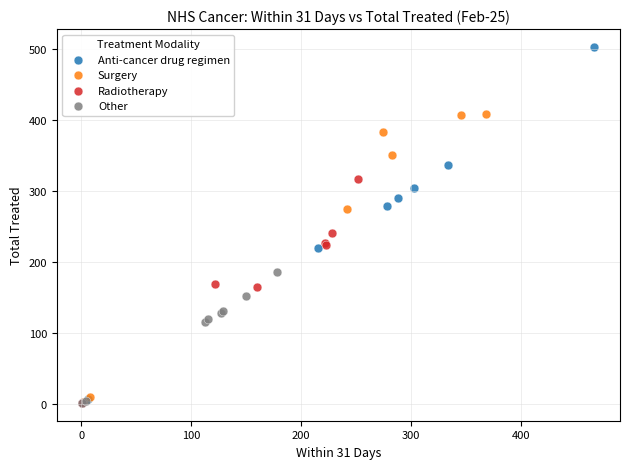

Which series has the largest Y range (max minus min)?

Anti-cancer drug regimen